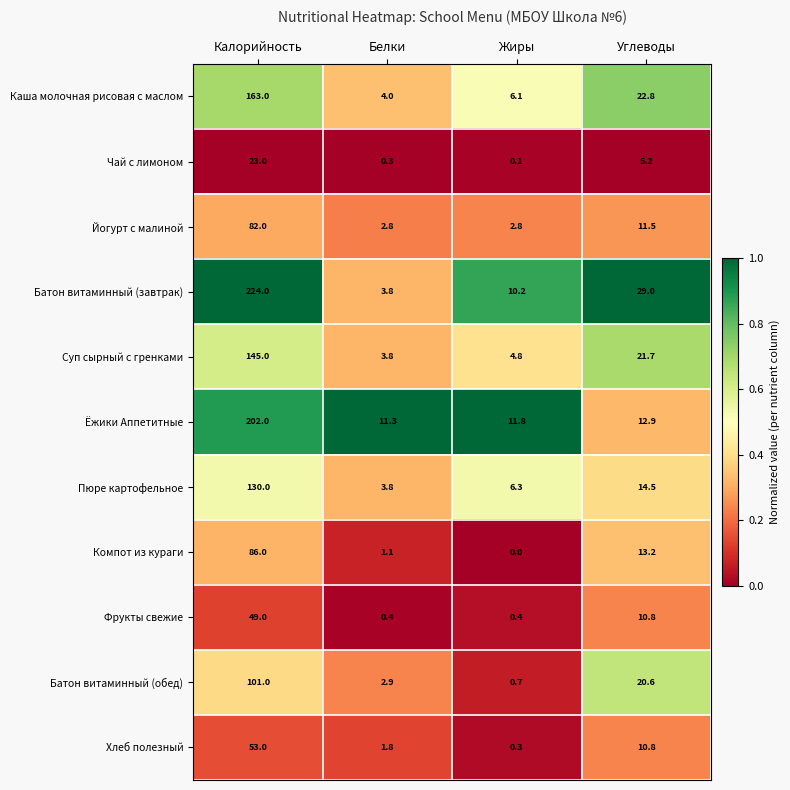

At which label does Батон витаминный (завтрак) first exceed 29?

Калорийность